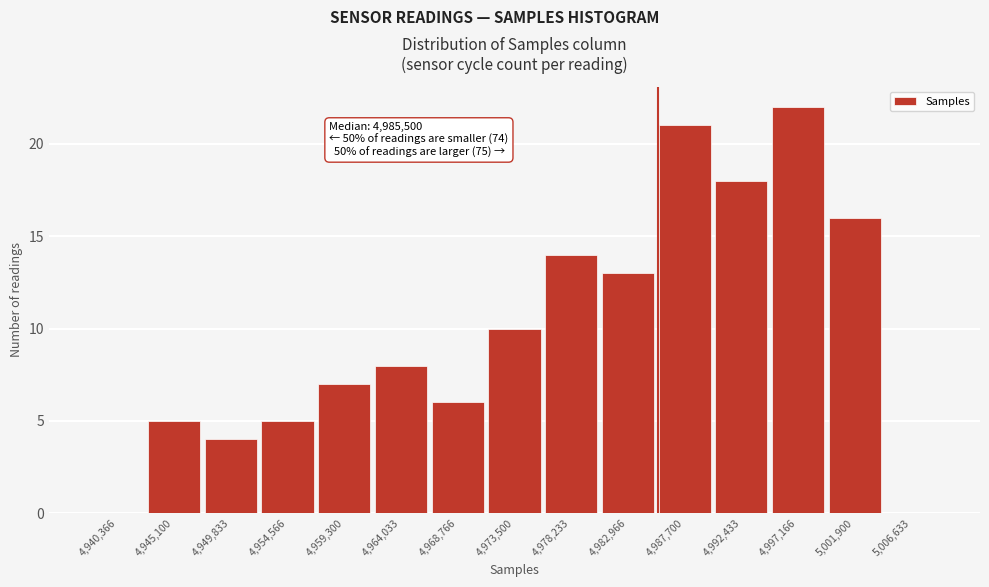

Which range on the x-axis has the tallest bar?

4995000 to 4999500